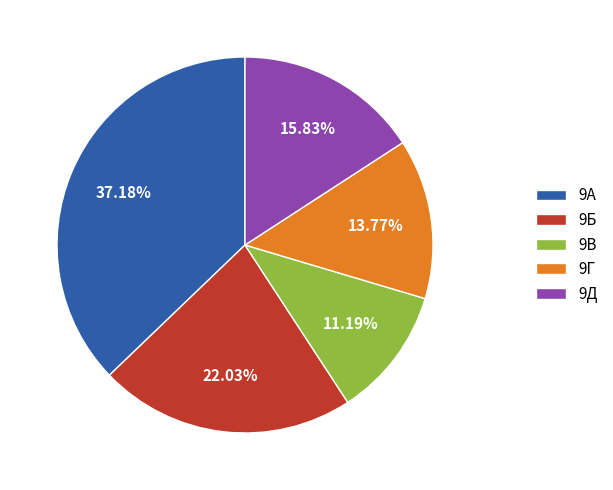

Do 9А and 9Д together represent more than half of the pie?

Yes